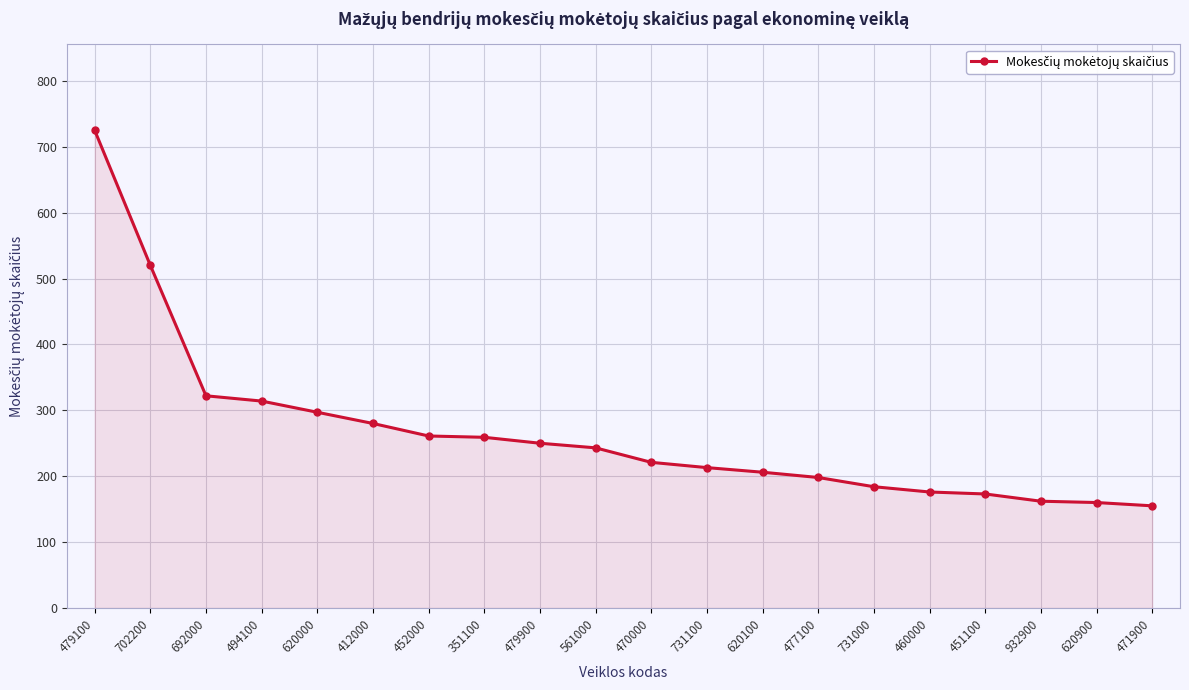

What is the maximum value shown in the chart?

725